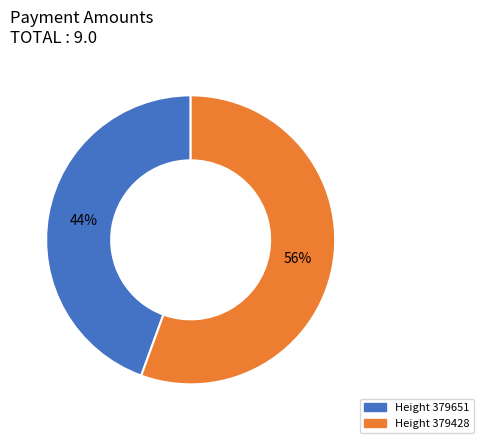

To the nearest percent, what is the average slice percentage?

50%